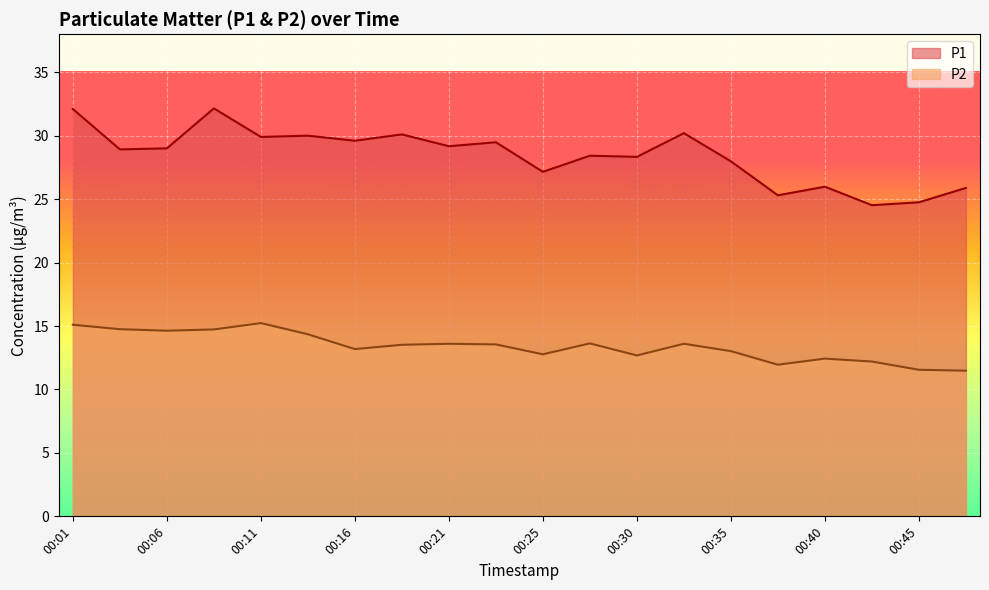

What is the difference between the maximum and minimum values in the P1 series?

7.6